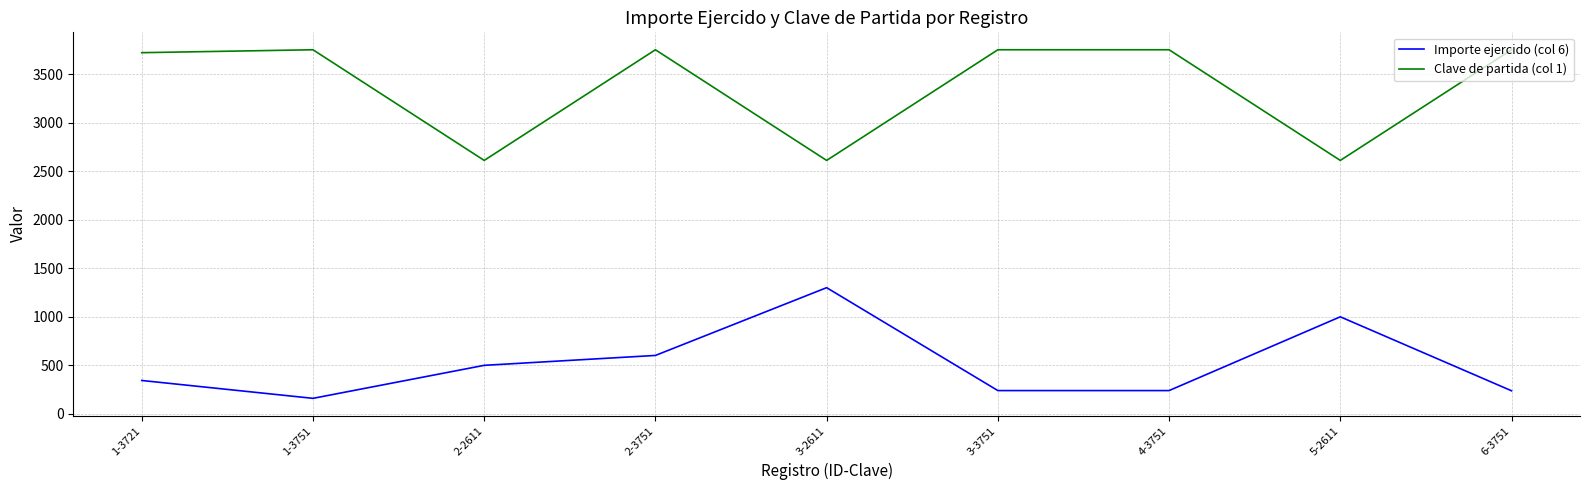

Rank the series by their maximum value, from lowest to highest.

Importe ejercido (col 6), Clave de partida (col 1)